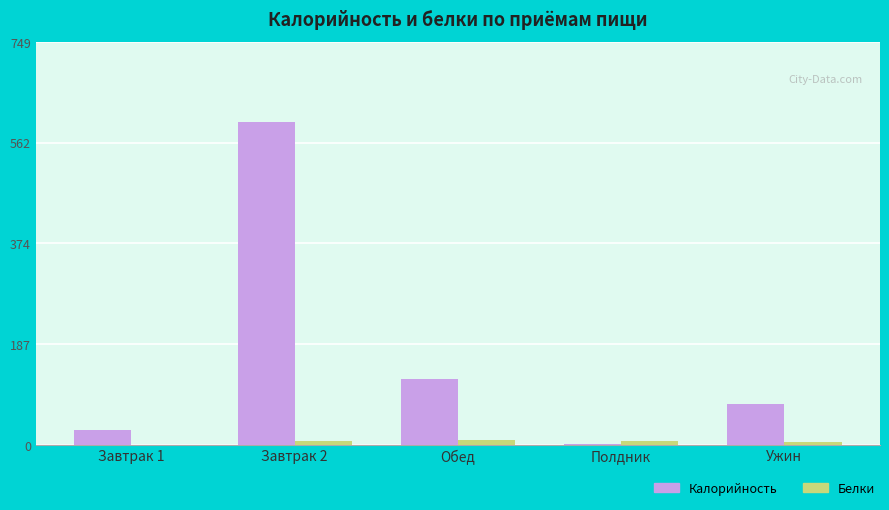

Which series has the widest spread of values?

Калорийность